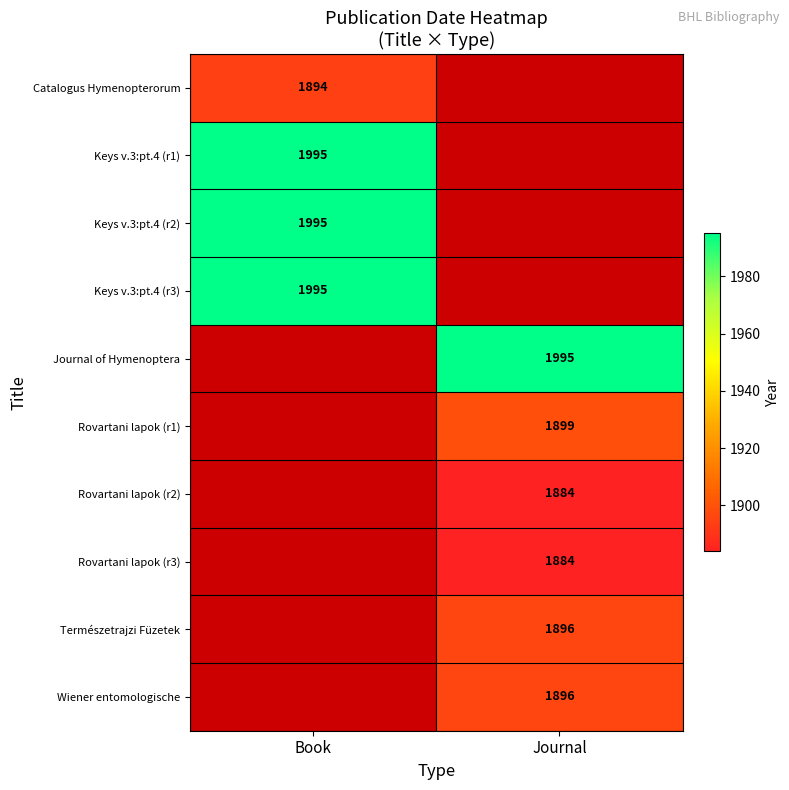

The value of Journal of Hymenoptera at Journal is 1995. True or false?

True